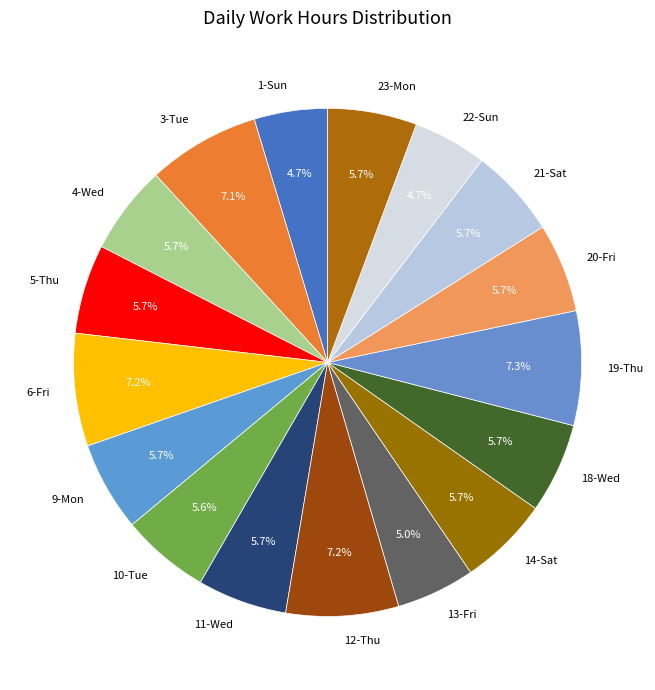

To the nearest percent, what percentage of the pie is 12-Thu?

7%